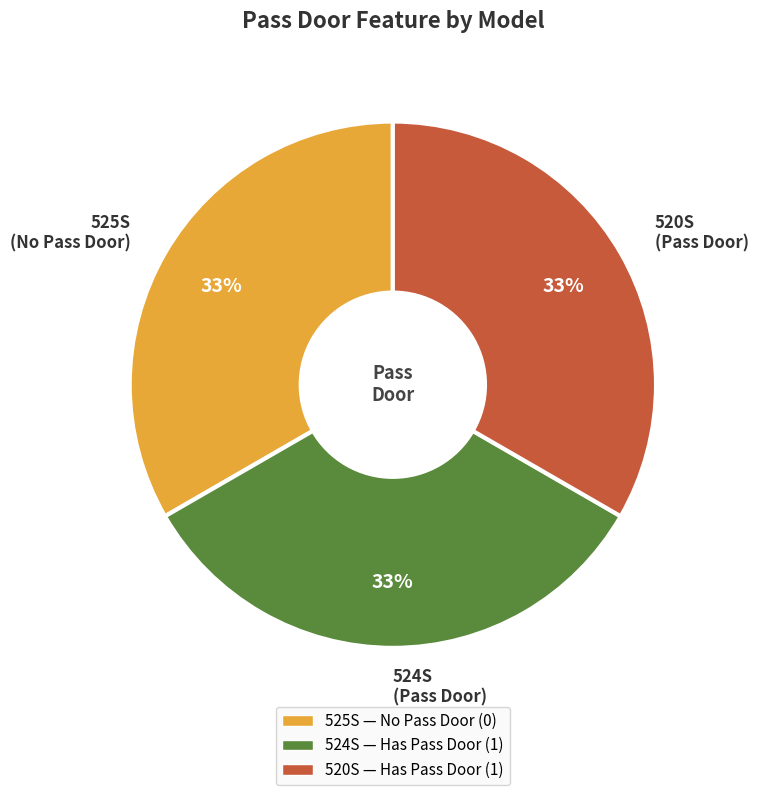

Do 520S and 525S together represent more than half of the pie?

Yes